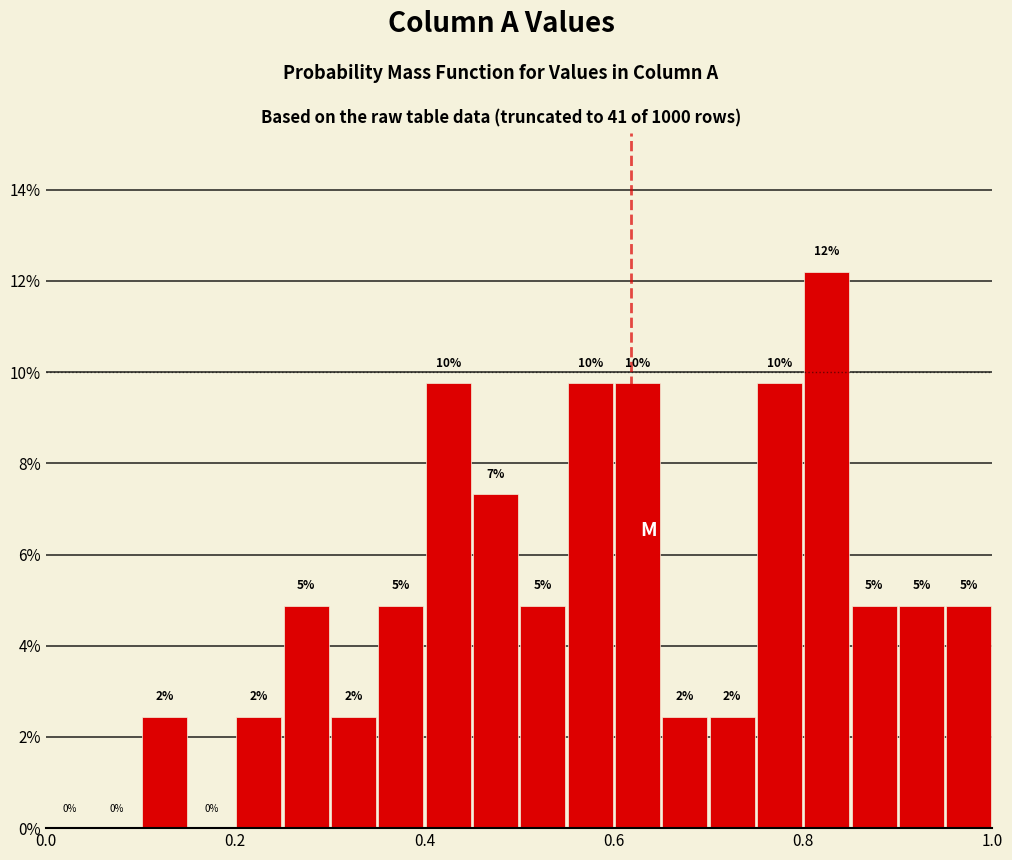

Around what value on the x-axis is the tallest bar? Give the approximate position of its centre, as read against the axis.

0.82